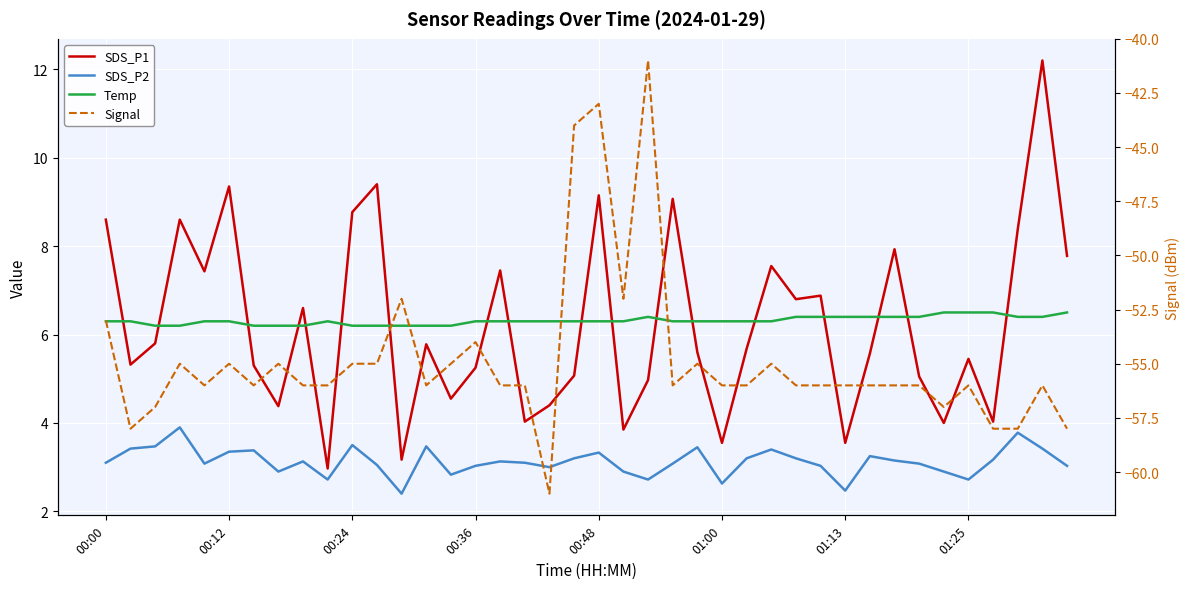

True or false: Signal has a value of -28.9 at 8.

False